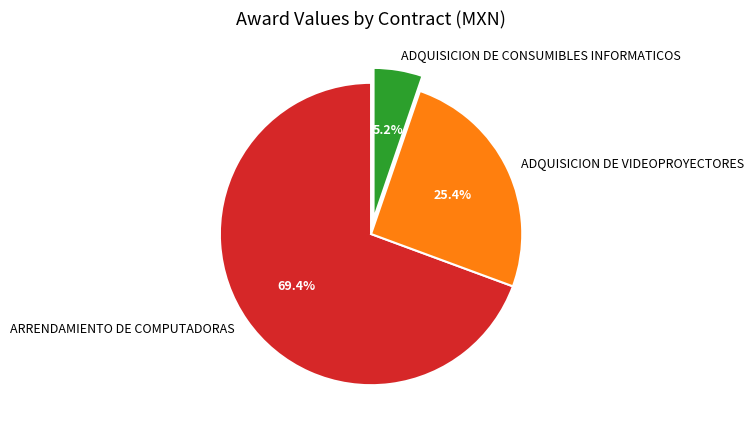

To the nearest percent, what is the combined percentage of ADQUISICION DE CONSUMIBLES INFORMATICOS and ARRENDAMIENTO DE COMPUTADORAS?

75%